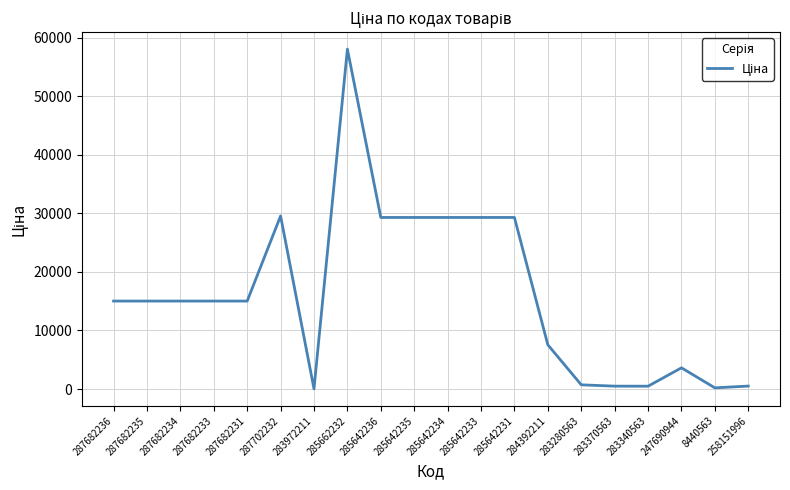

What is the difference between the maximum and minimum values?

58005.0